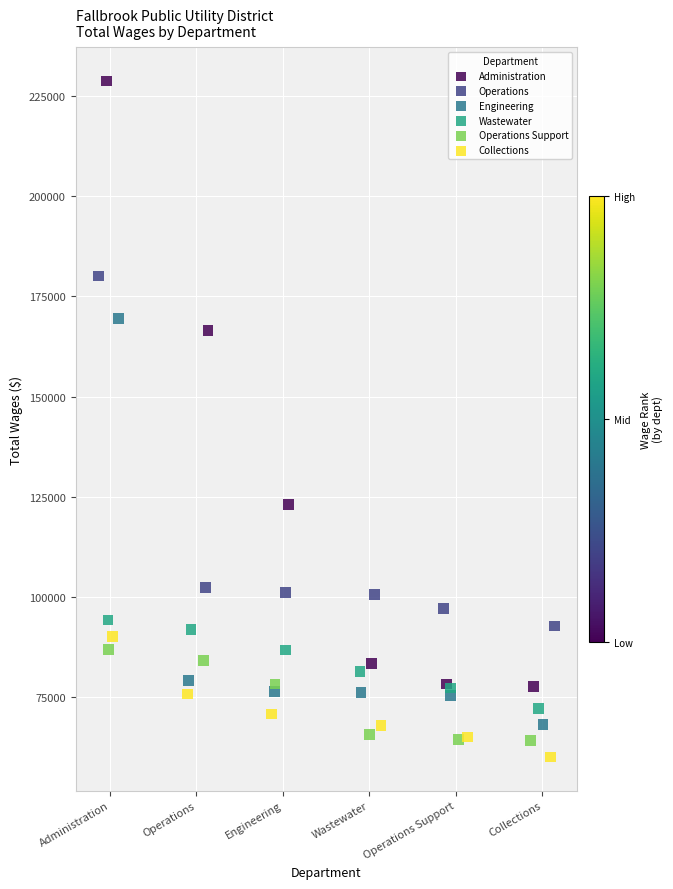

Which series contains the highest Y value?

Administration